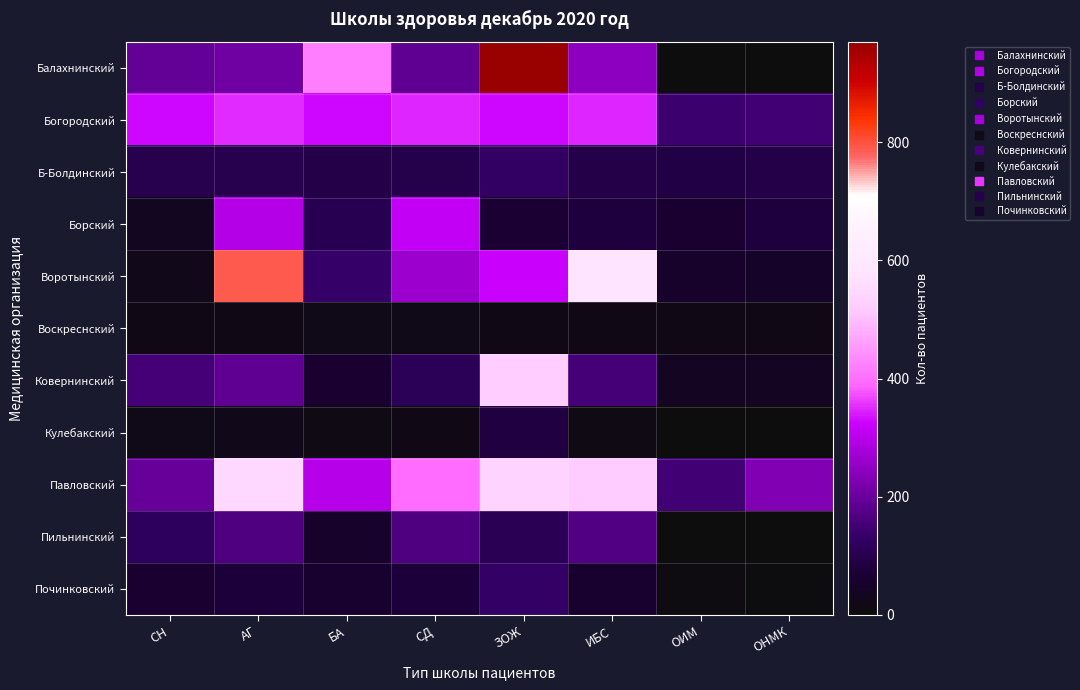

Between ЗОЖ and СД, which is larger?

ЗОЖ